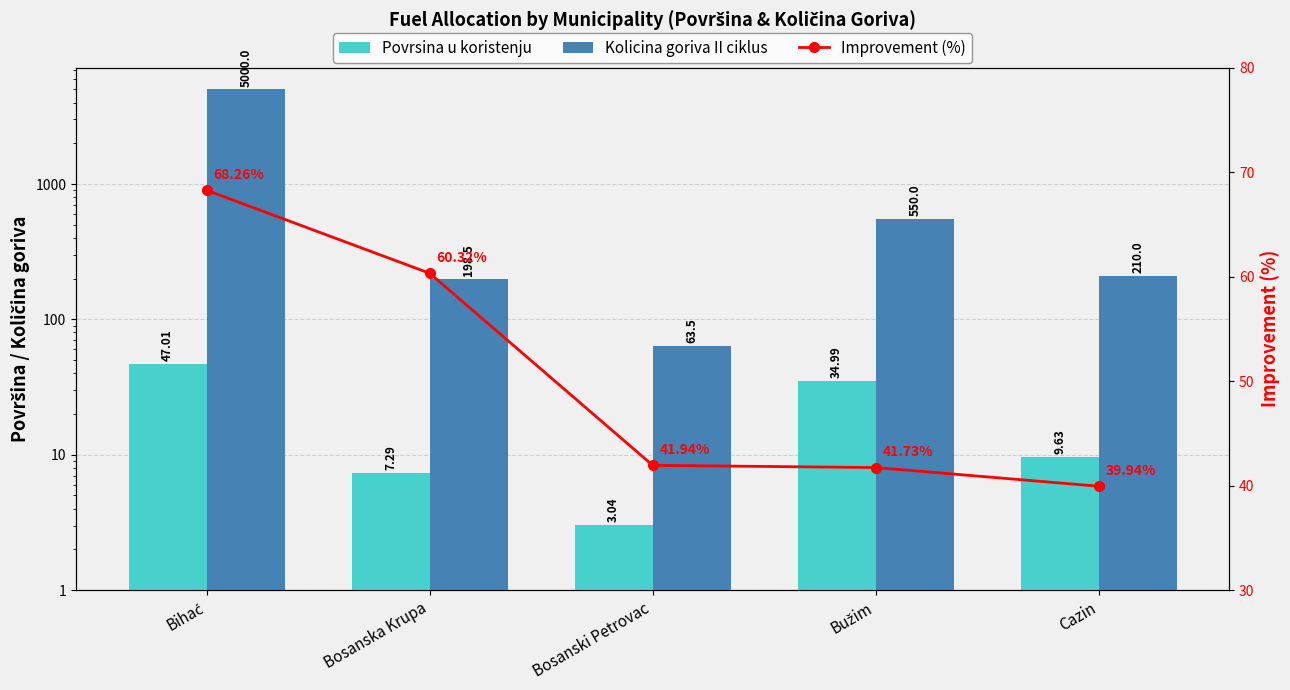

Reading left to right, extract all data points from this chart.

Povrsina u koristenju: Bihać=47.0	Bosanska Krupa=7.3	Bosanski Petrovac=3.0	Bužim=35.0	Cazin=9.6
Kolicina goriva II ciklus: Bihać=5000.0	Bosanska Krupa=198.5	Bosanski Petrovac=63.5	Bužim=550.0	Cazin=210.0
Improvement (%): Bihać=68.3	Bosanska Krupa=60.3	Bosanski Petrovac=41.9	Bužim=41.7	Cazin=39.9